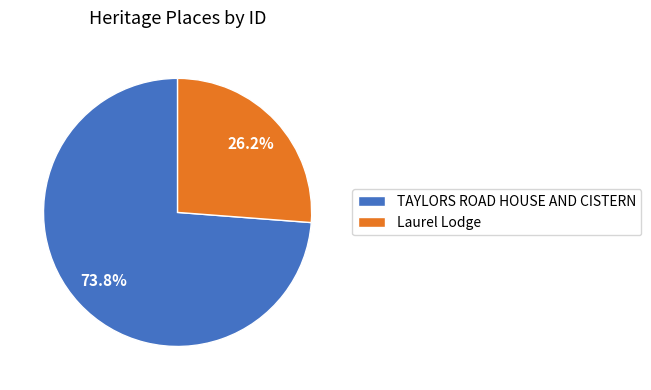

Which slice is the smallest?

Laurel Lodge